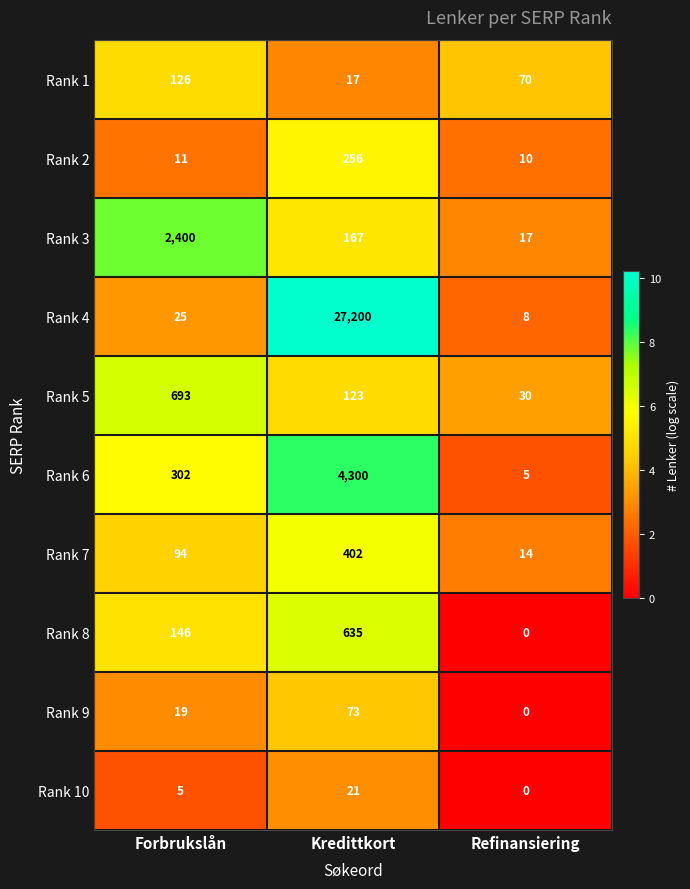

Reading left to right, list all the values displayed in this chart.

Rank 1: 126	17	70
Rank 2: 11	256	10
Rank 3: 2400	167	17
Rank 4: 25	27200	8
Rank 5: 693	123	30
Rank 6: 302	4300	5
Rank 7: 94	402	14
Rank 8: 146	635	0
Rank 9: 19	73	0
Rank 10: 5	21	0